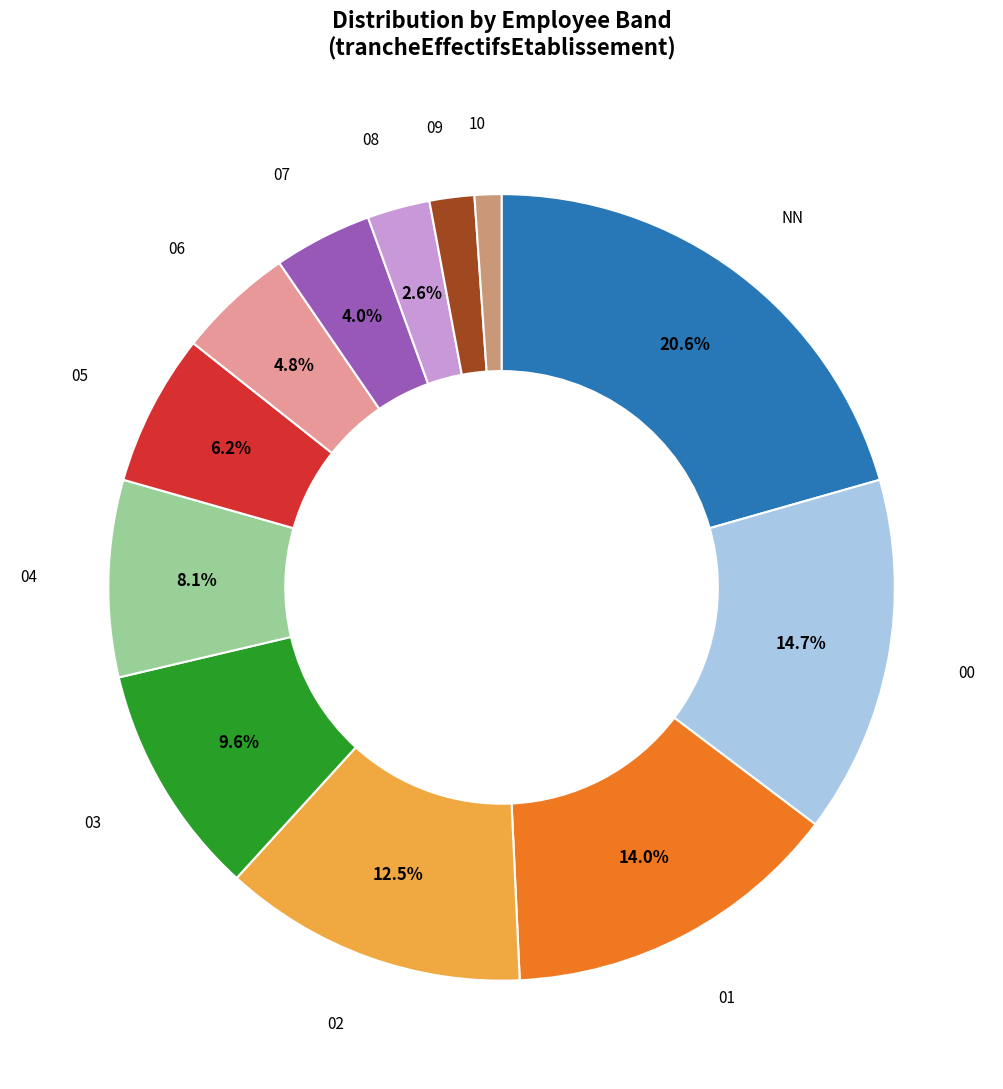

Does any single category account for the majority?

No